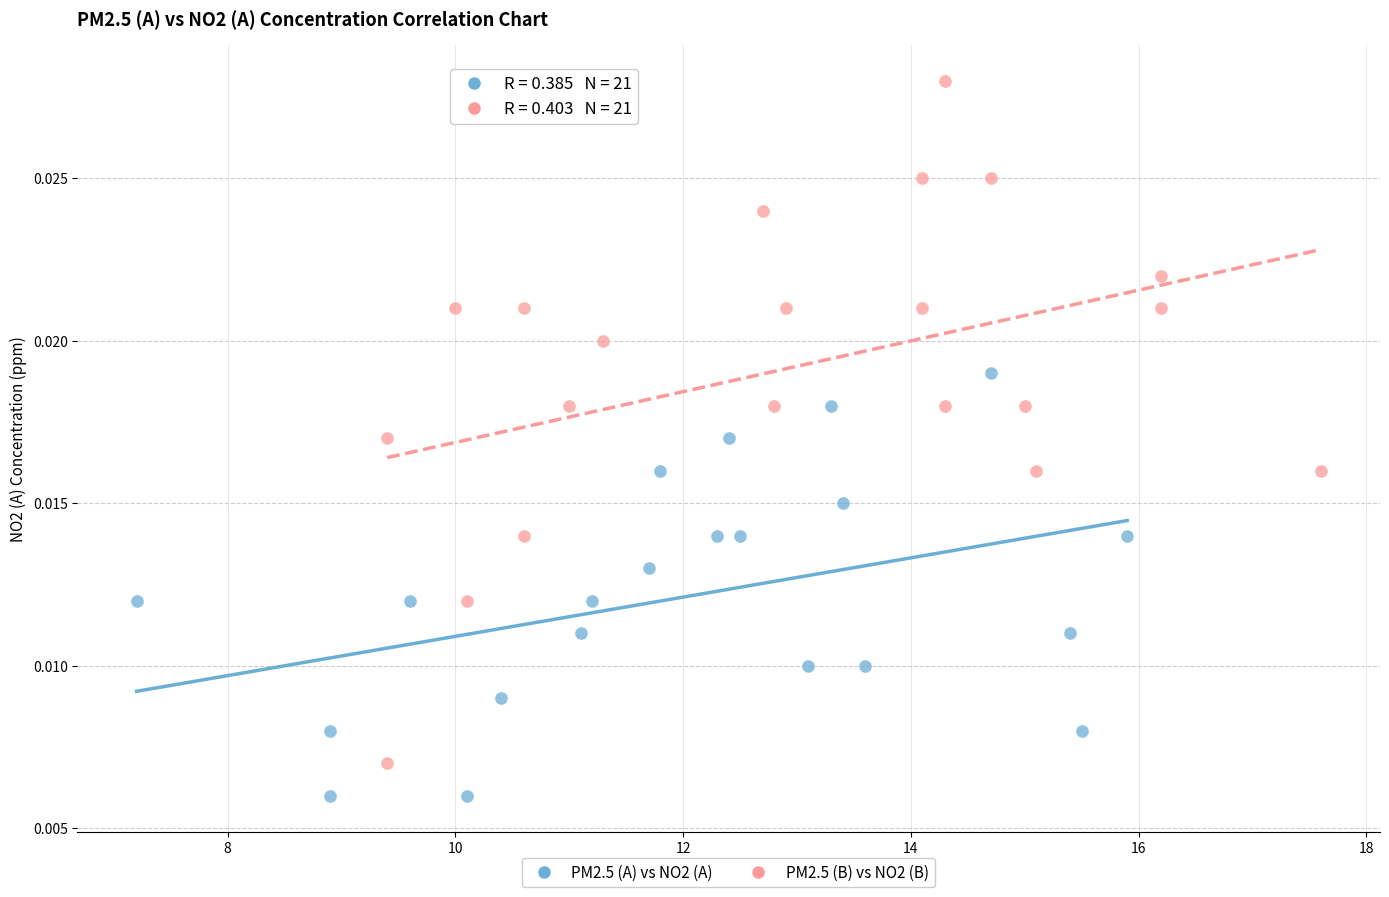

Which series has the largest Y range (max minus min)?

PM2.5 (B) vs NO2 (B)